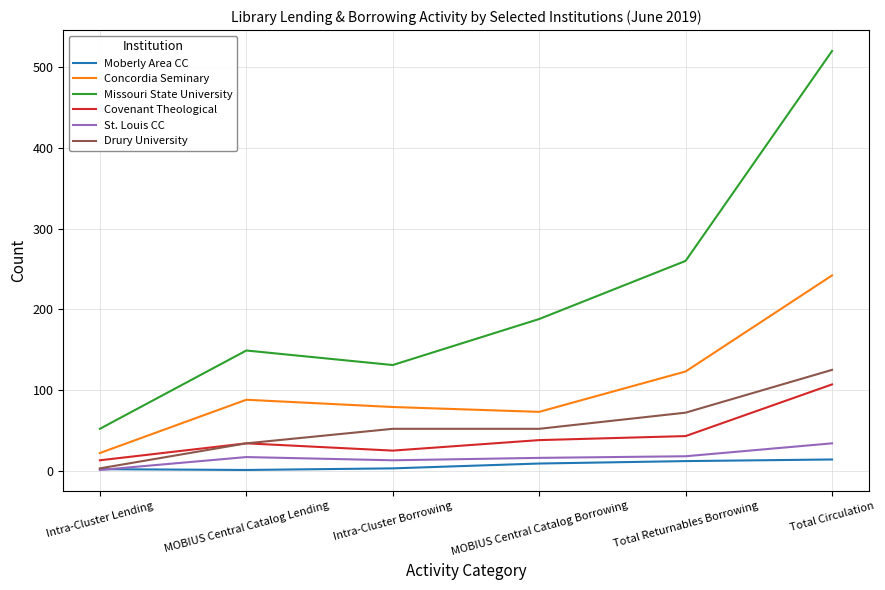

What position from the right is MOBIUS Central Catalog Borrowing?

3